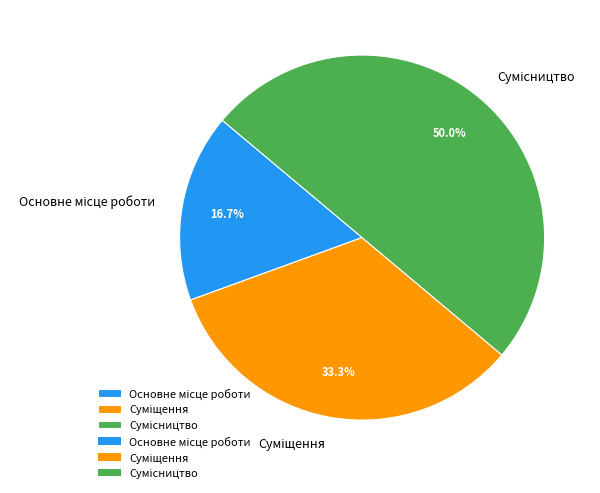

Combined, do Суміщення and Основне місце роботи account for over 50%?

No